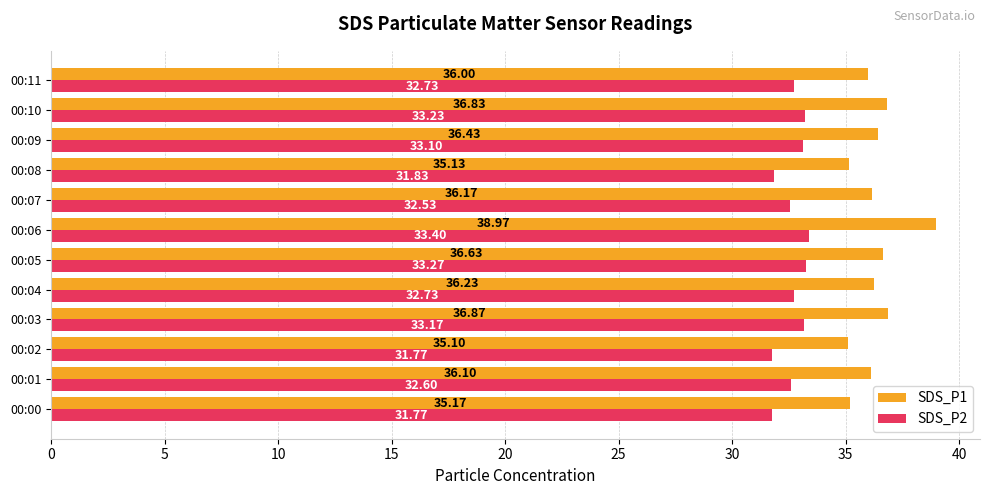

What is the maximum value for SDS_P2?

33.4